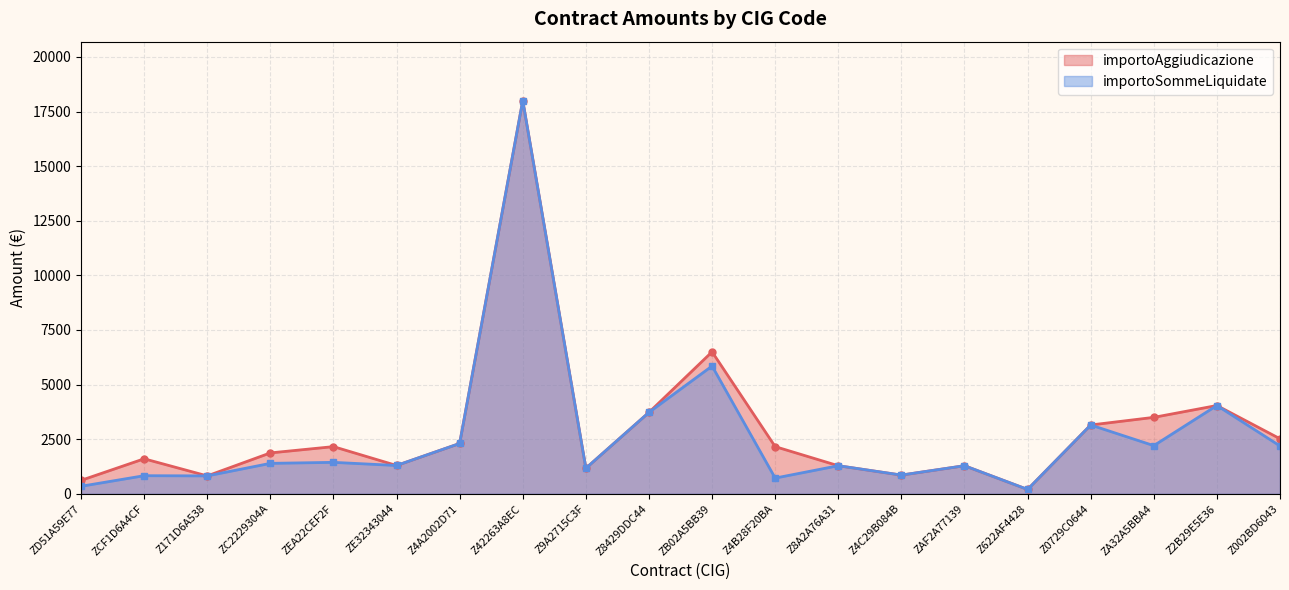

What is the sum of the importoAggiudicazione values at ZD51A59E77 and Z171D6A538?

1434.6